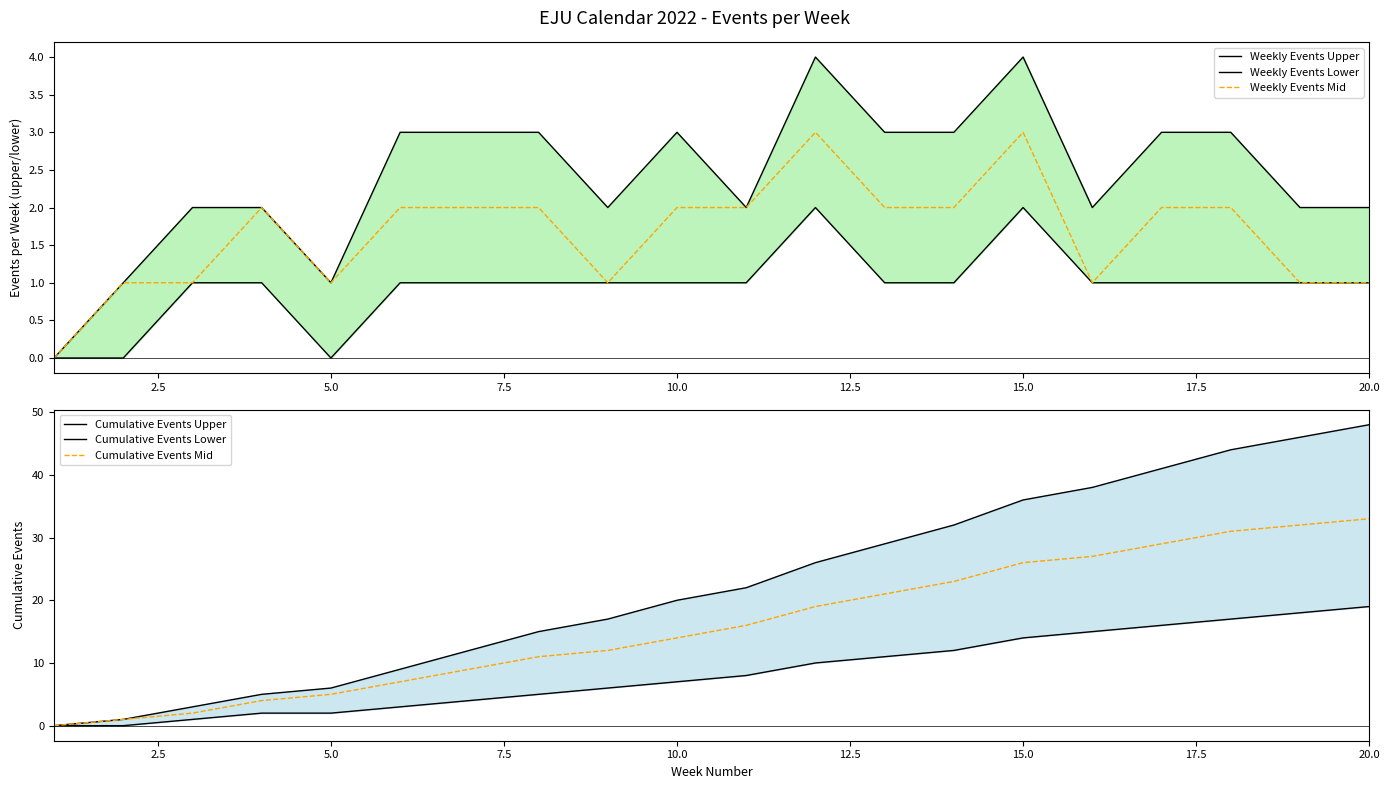

How many lines are shown in the chart?

6